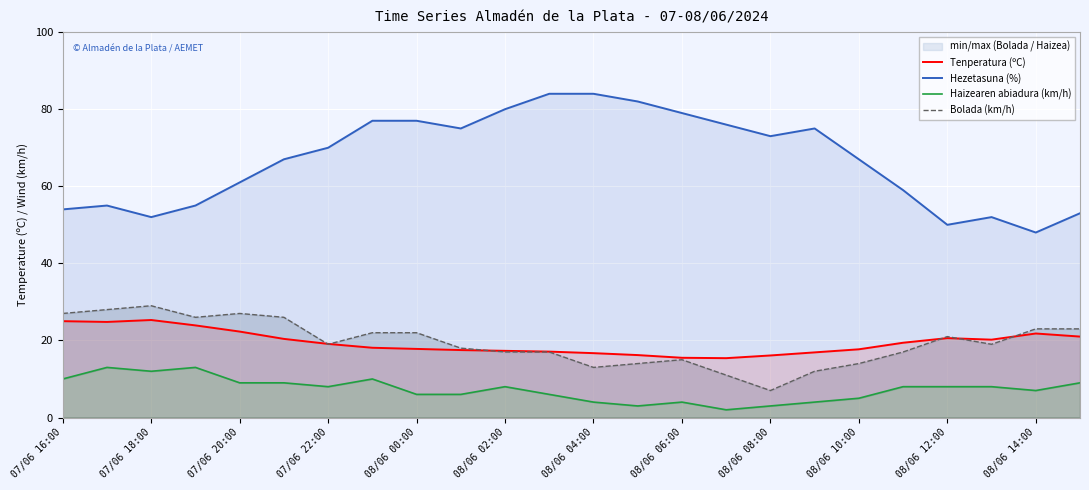

What is the maximum value shown in the chart?

84.0